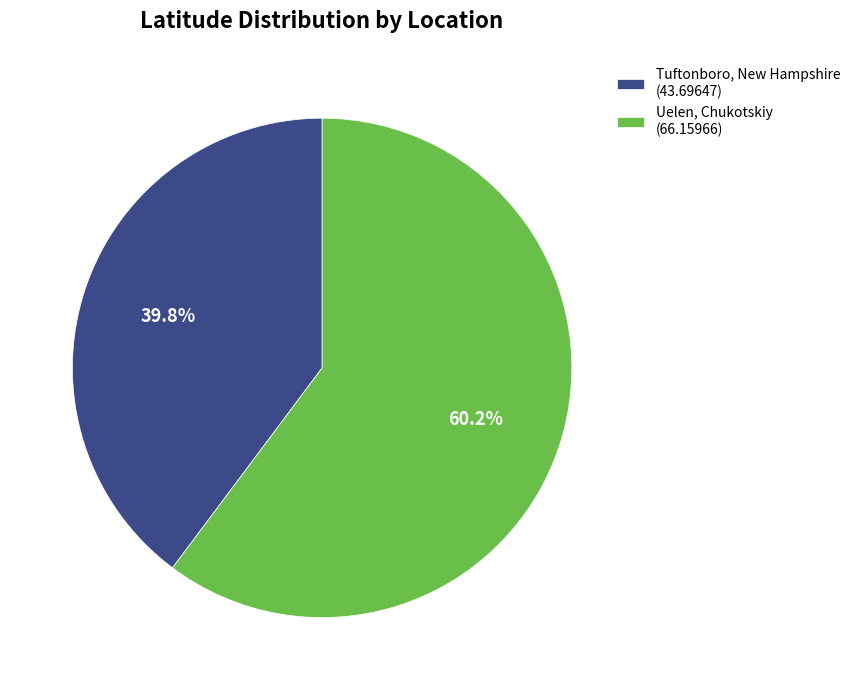

Rank the categories by value from highest to lowest.

Uelen, Chukotskiy (66.15966), Tuftonboro, New Hampshire (43.69647)